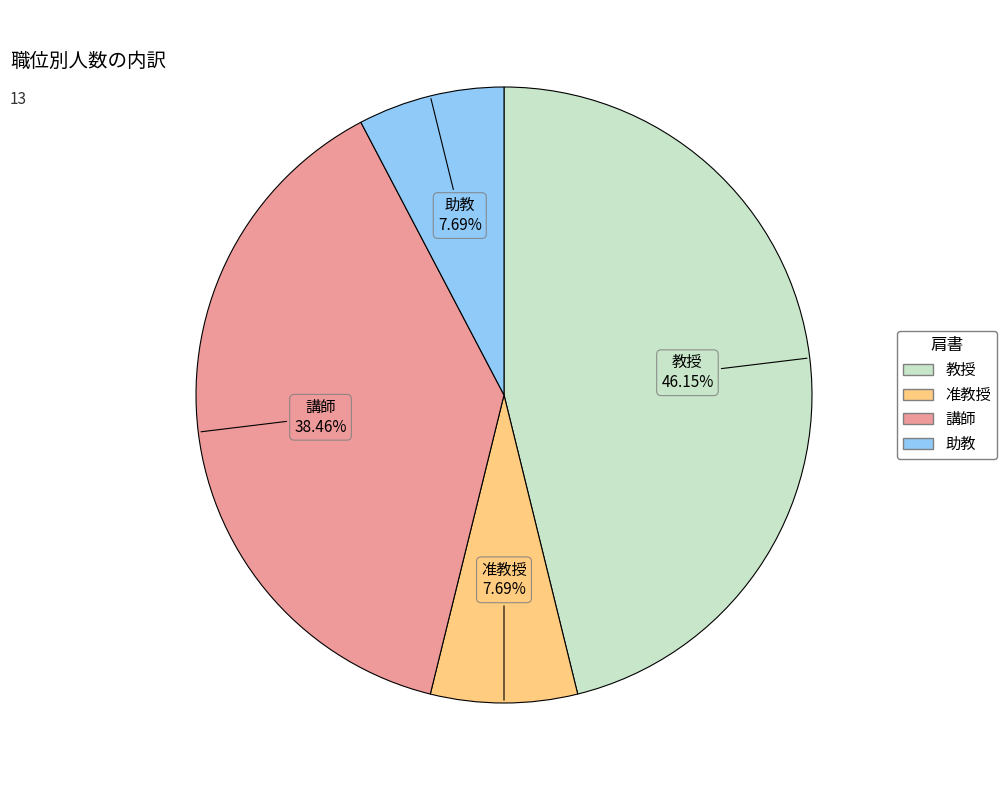

What portion of the pie excludes 准教授?

92.3%